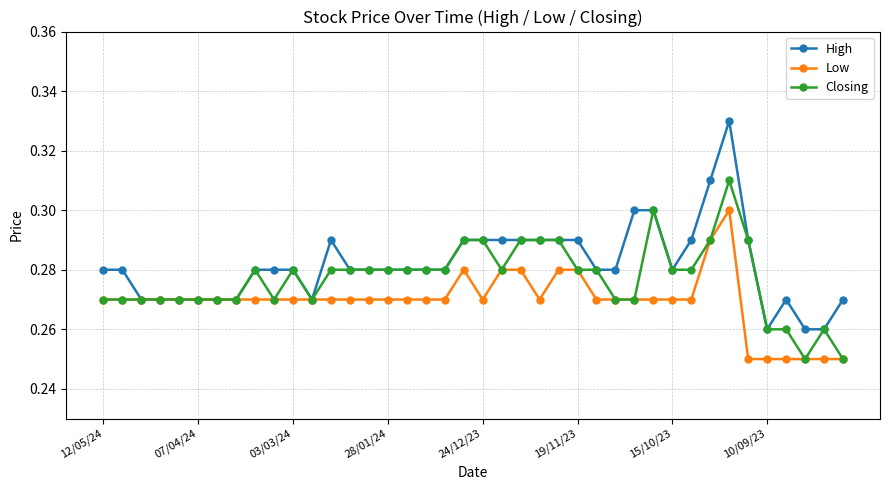

Count the Low values in the range 0 to 1.

40